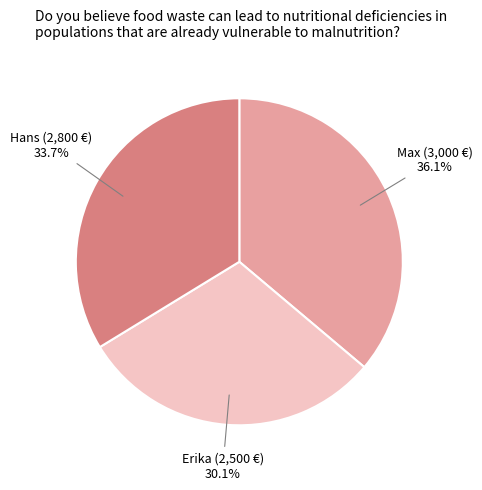

Which has a higher value, Hans or Erika?

Hans